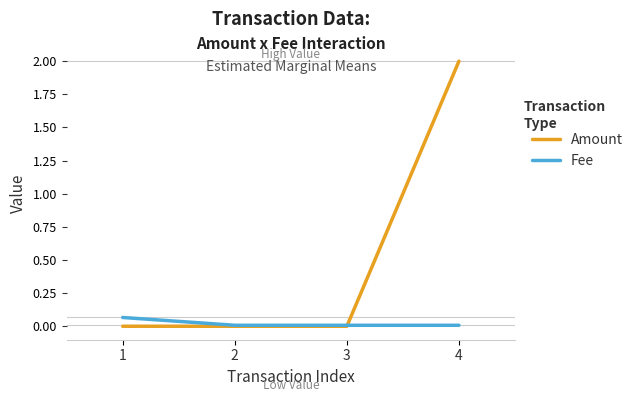

At which label does Amount reach its peak?

4